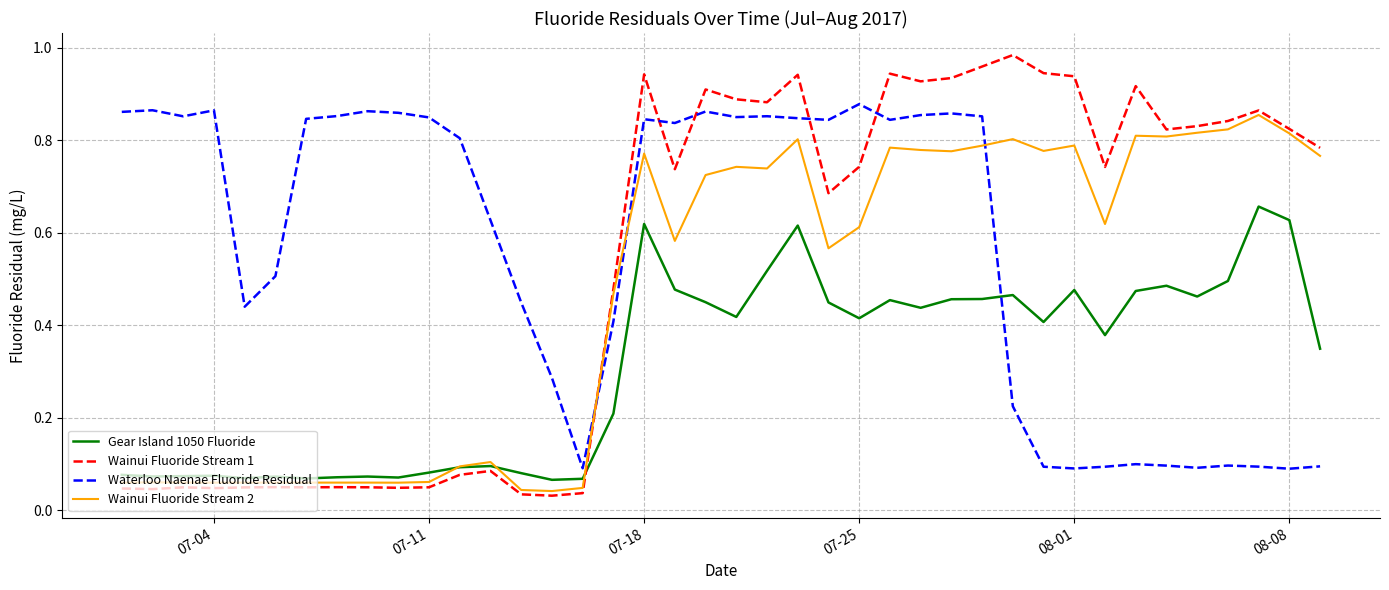

How many Gear Island 1050 Fluoride values are between 0 and 1?

40